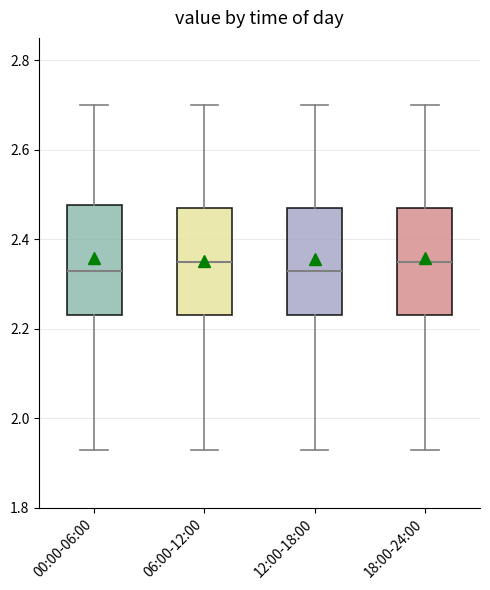

Where does the lower whisker of the box for 06:00-12:00 end on the y-axis? The values are not printed on the chart, so give them approximately, as read against the axis.

1.94